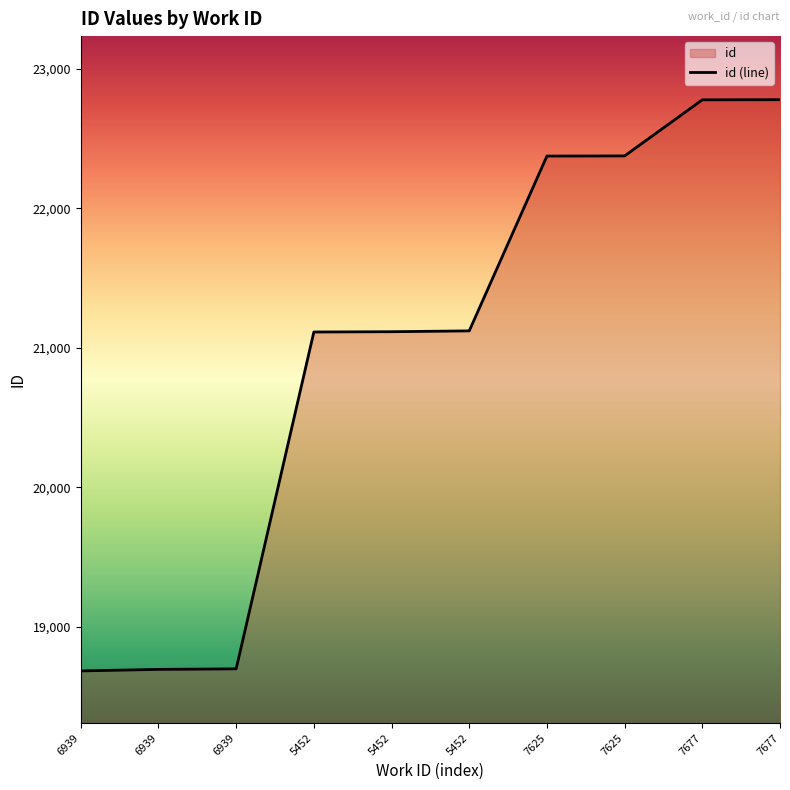

The value at 7677 is 22777. True or false?

True